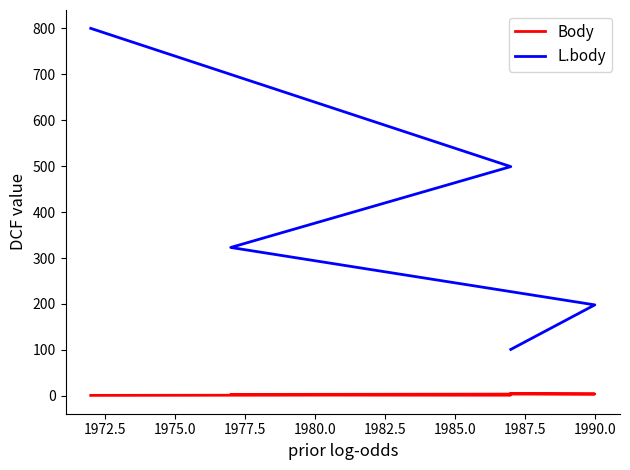

What is the greatest value displayed?

800